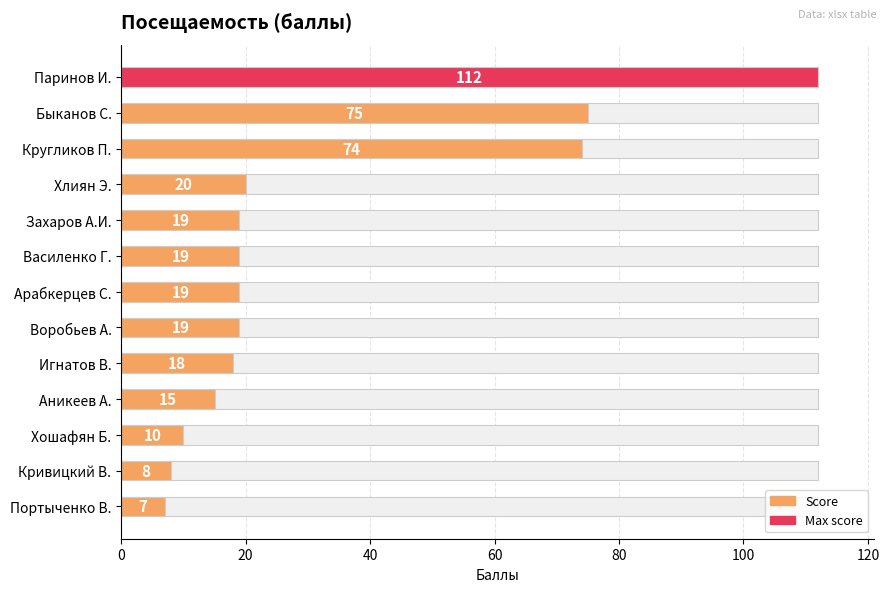

Which has a higher value, Быканов С. or Захаров А.И.?

Быканов С.